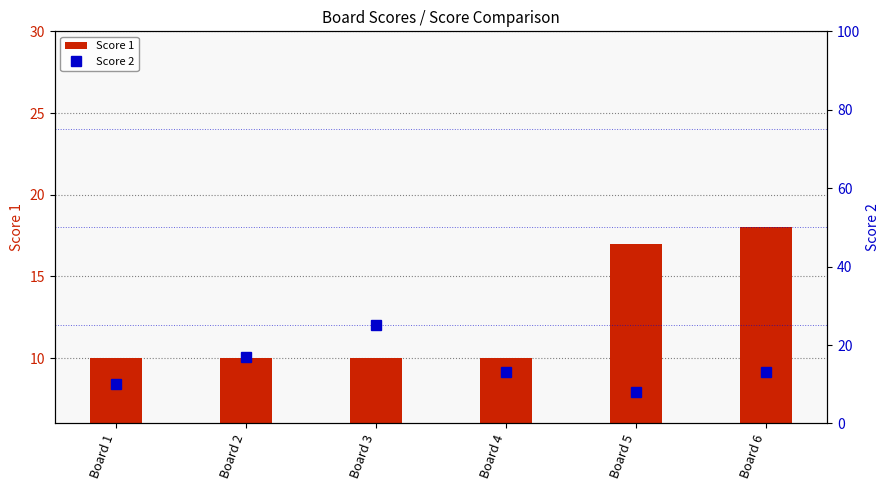

What is the sum of all Score 1 values?

75